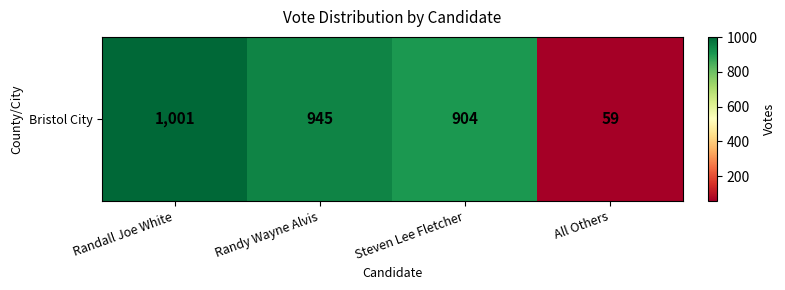

Approximately how many times larger is the value at All Others compared to Randall Joe White?

0.1